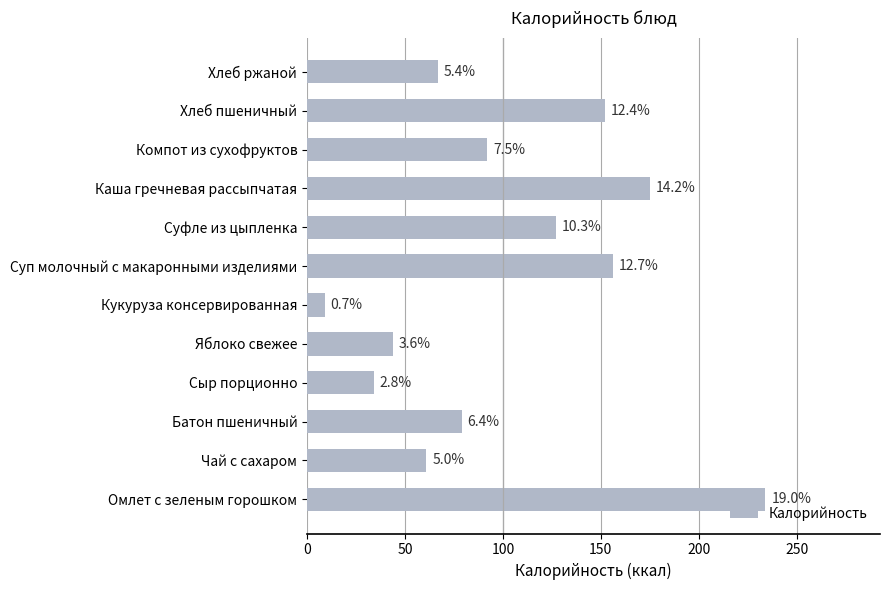

Does the chart contain any negative values?

No